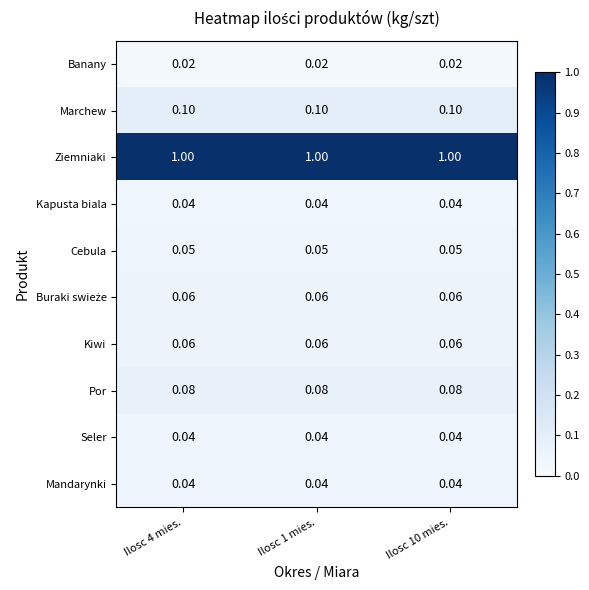

What is the spread (max minus min) of values at Ilosc 10 mies.?

1.0